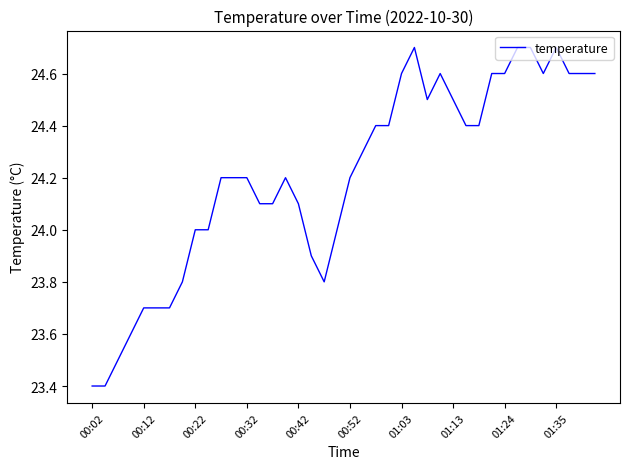

What is the difference between the maximum and minimum values?

1.3